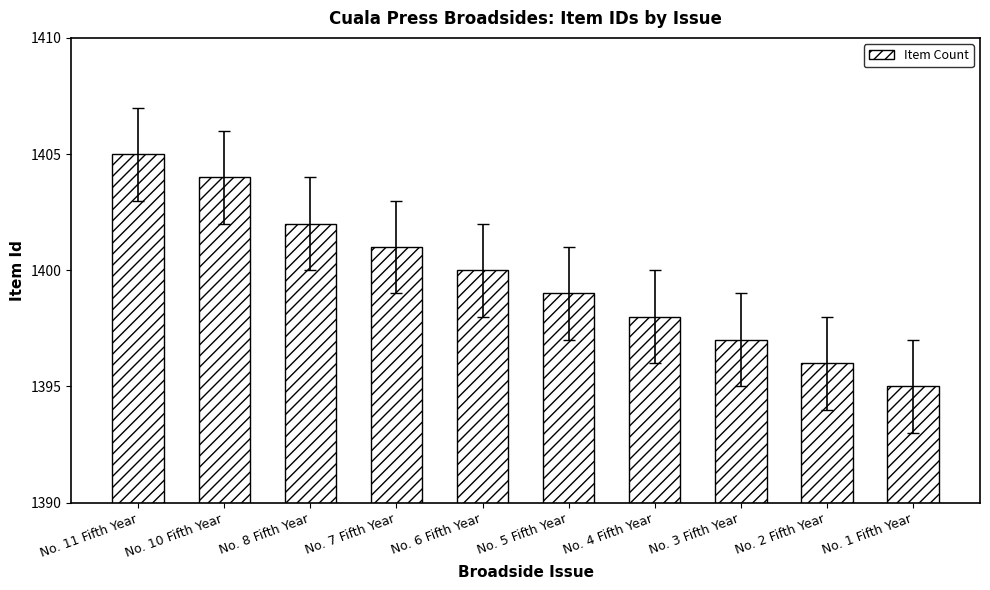

Where does the data first go above 1400?

No. 11 Fifth Year